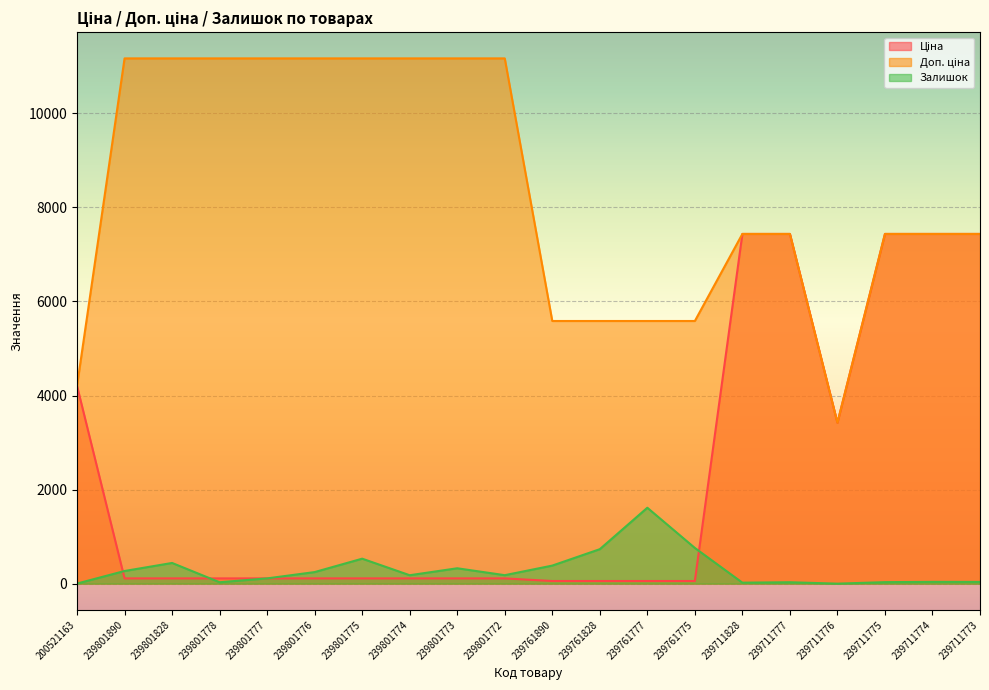

What is the difference between the maximum and minimum values in the Доп. ціна series?

7748.0